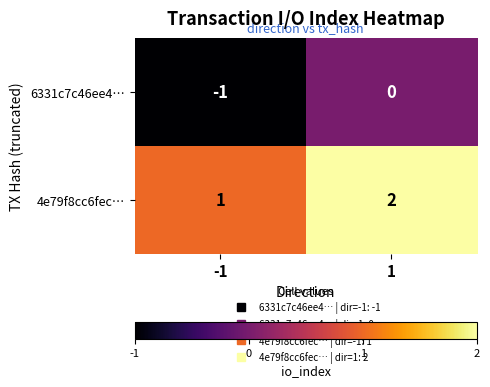

What is the minimum value shown in the chart?

-1